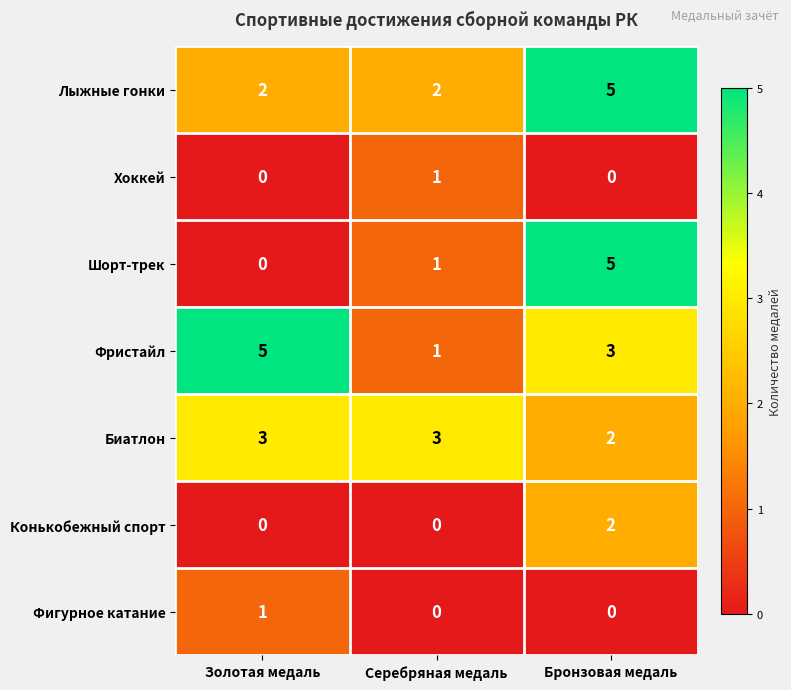

Rank the categories by Шорт-трек value from highest to lowest.

Бронзовая медаль, Серебряная медаль, Золотая медаль